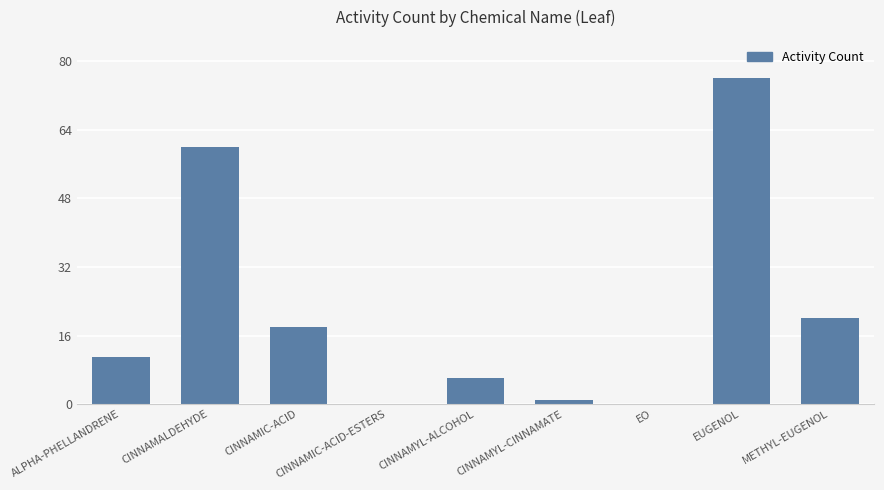

What is the change in value from CINNAMIC-ACID to EUGENOL?

+58